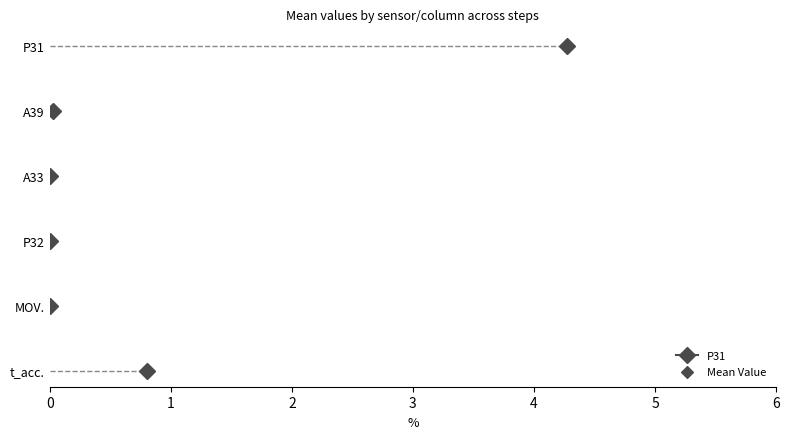

Which has a higher value, P31 or P32?

P31